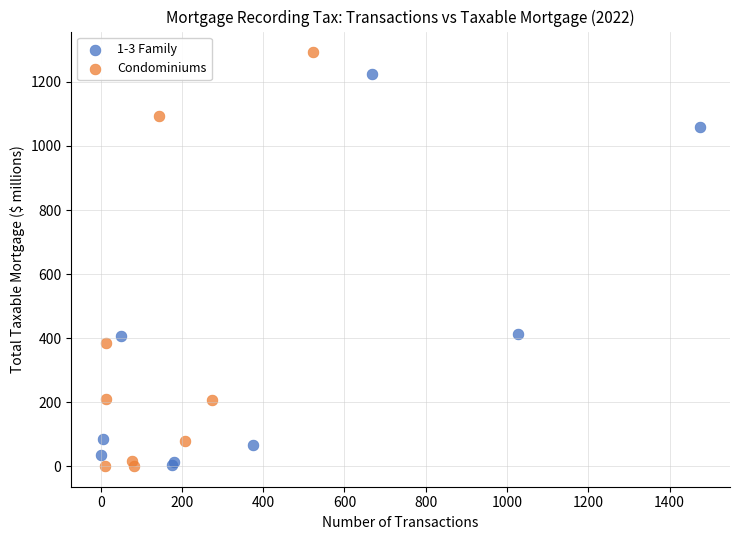

Which series has the widest spread of Y values?

Condominiums